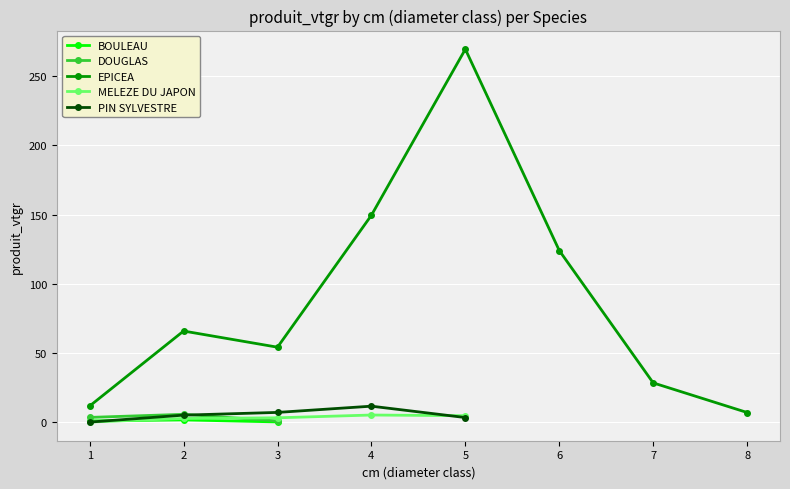

Which has a higher value, 3 or 2?

2